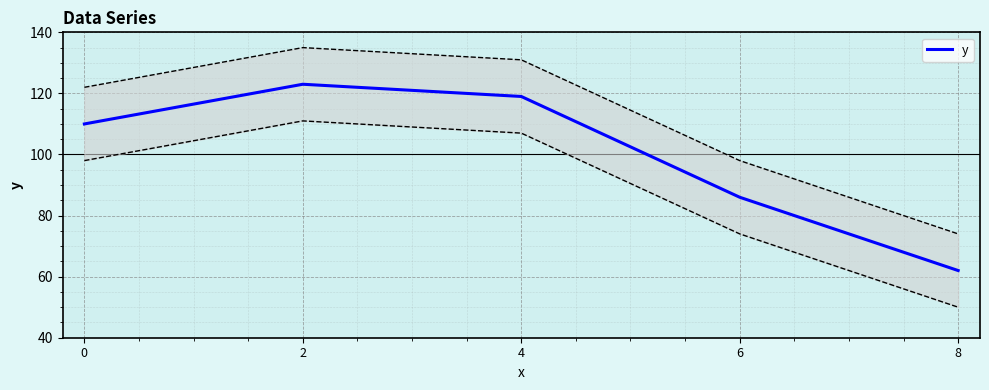

What is the value of the 4th point from the left?

86